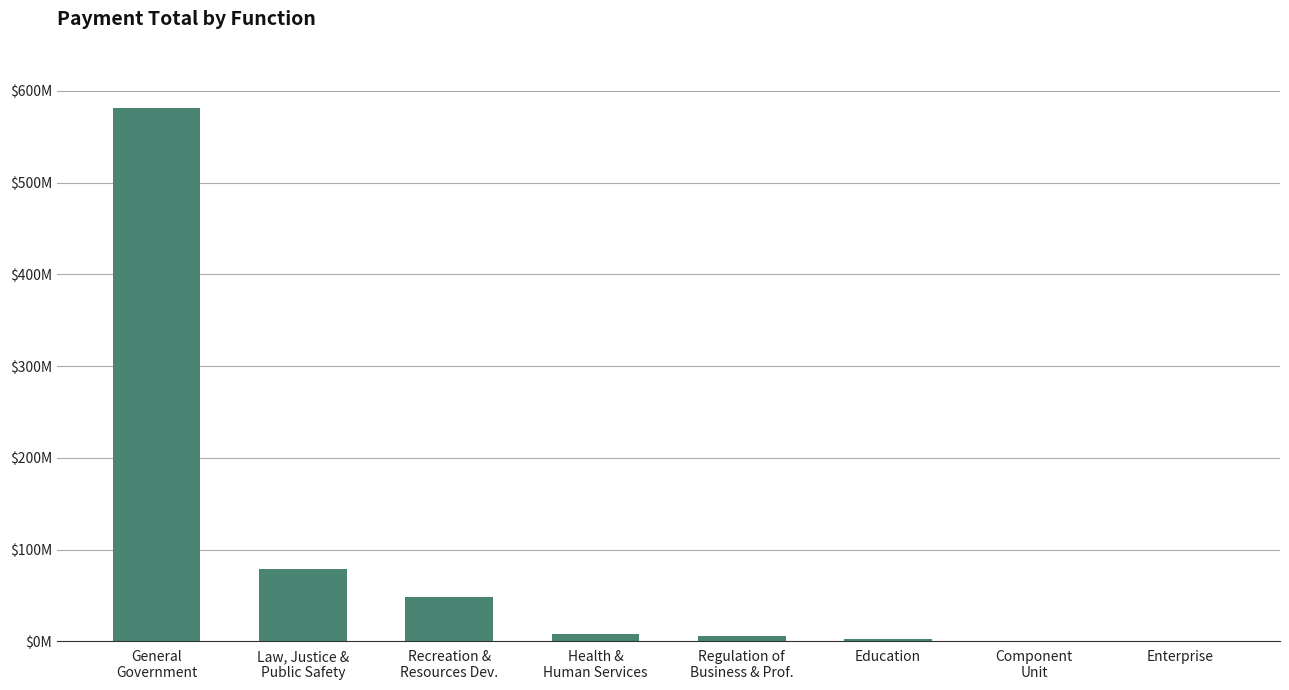

Read the value at Recreation &
Resources Dev..

48767772.9